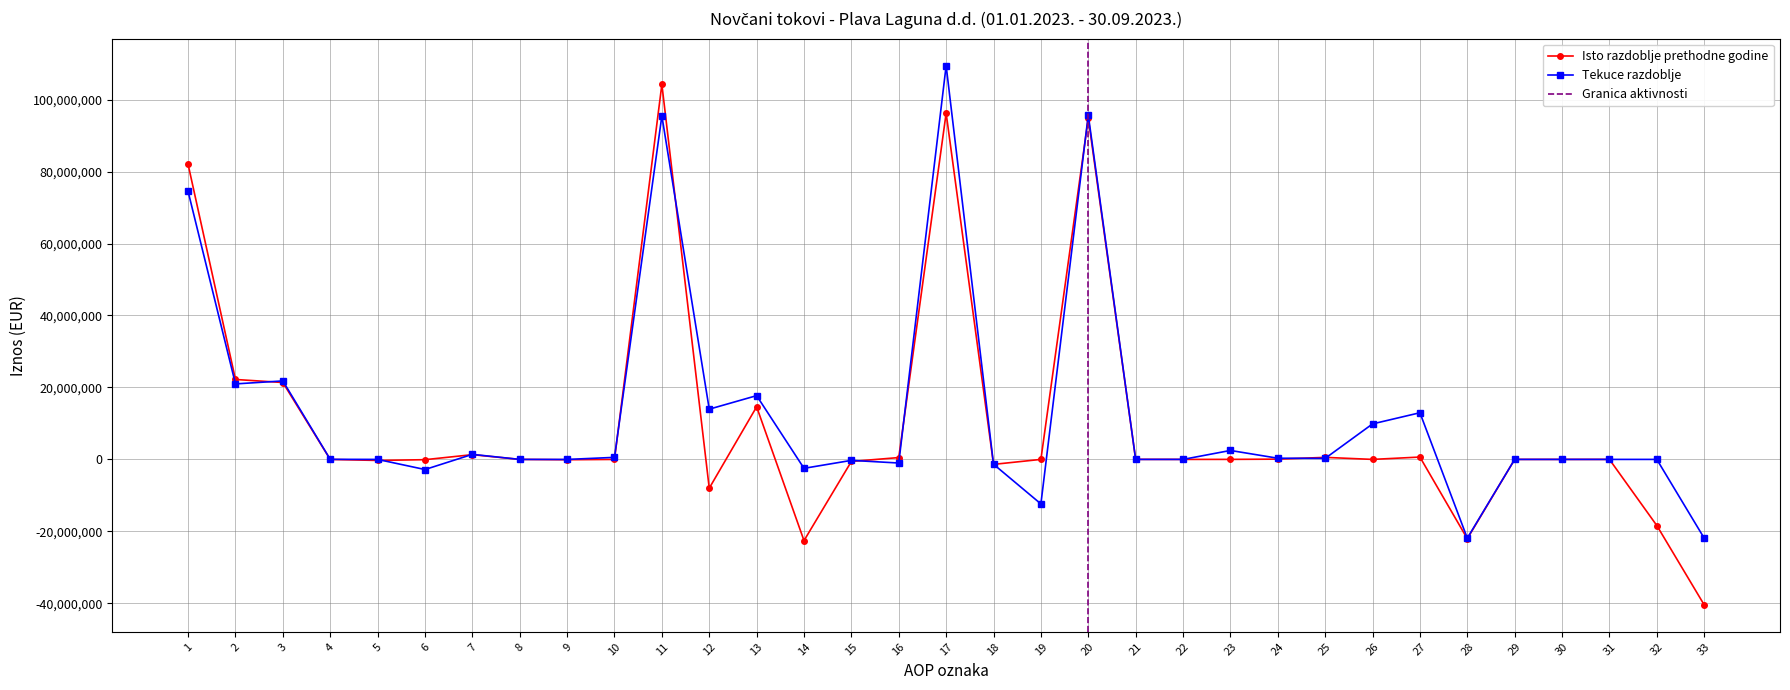

Does the chart display data point markers on the line(s)?

Yes